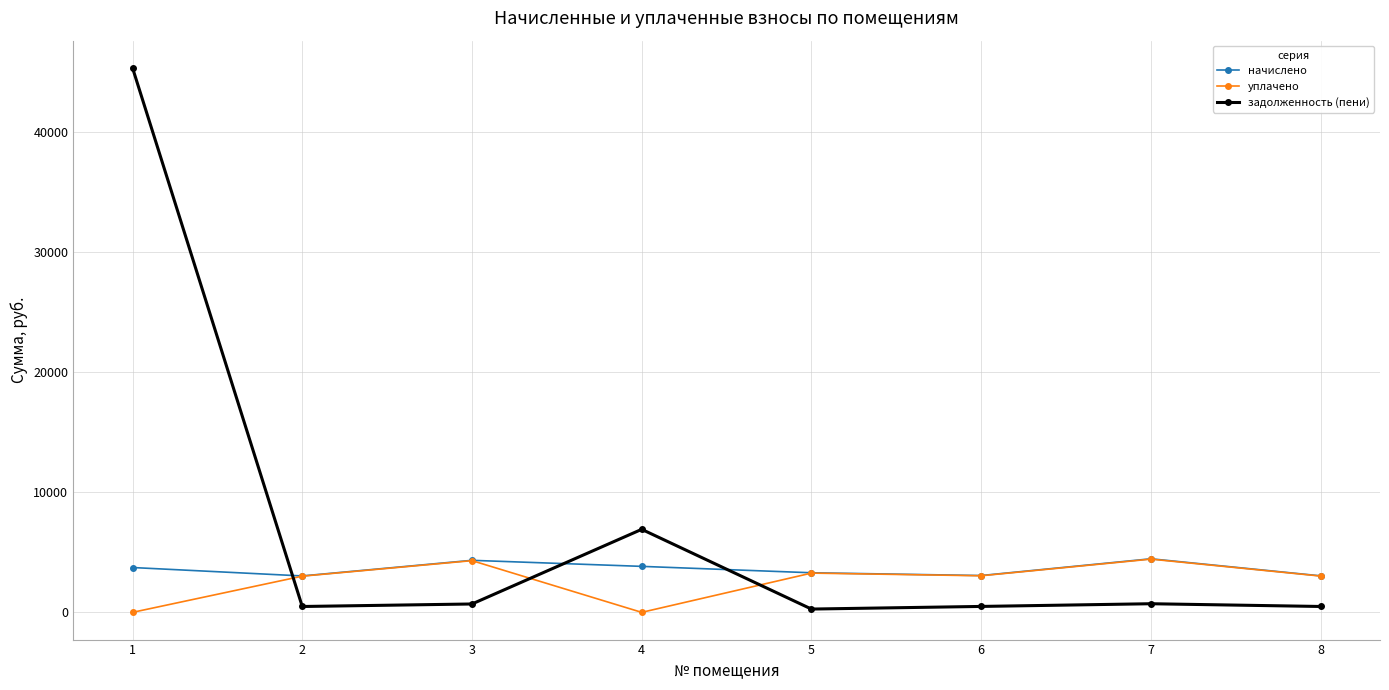

Does the chart have visible grid lines?

Yes